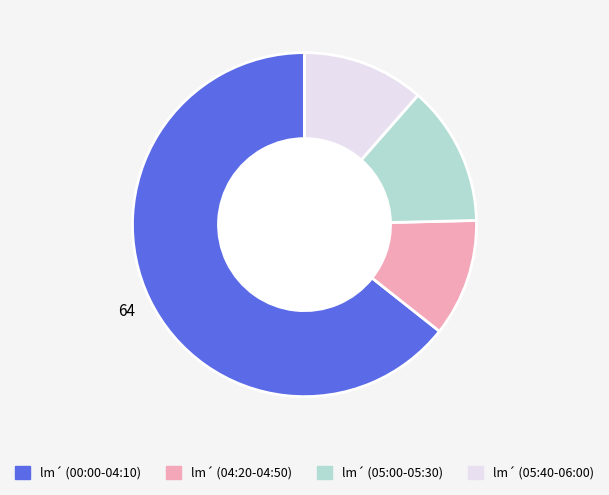

How many segments does this pie chart have?

4